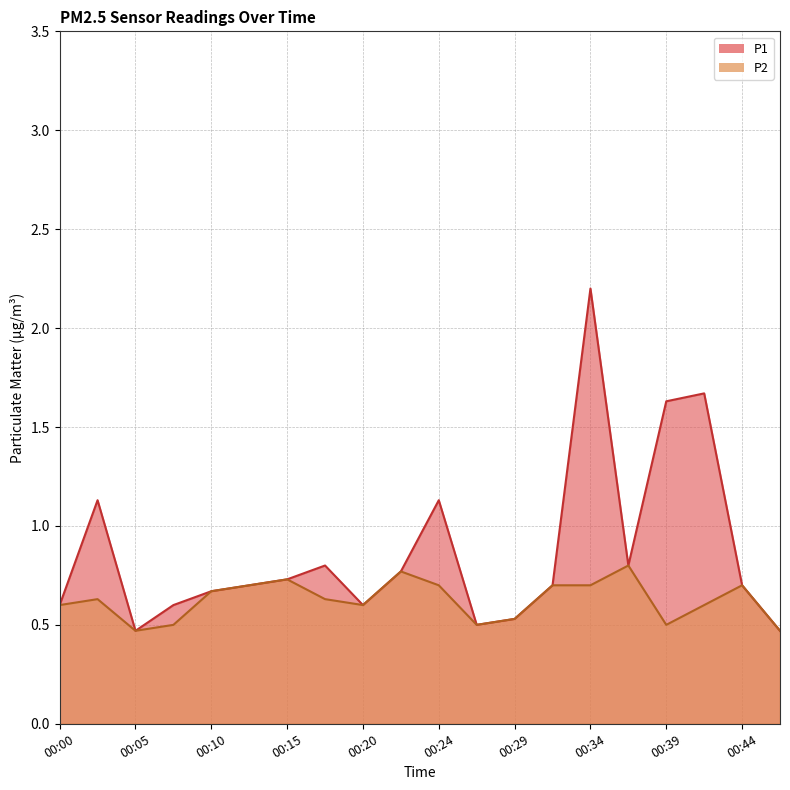

Reading left to right, what are all the values shown in this chart?

P1: 00:00=0.6	00:02=1.1	00:05=0.5	00:07=0.6	00:10=0.7	00:12=0.7	00:15=0.7	00:17=0.8	00:20=0.6	00:22=0.8	00:24=1.1	00:27=0.5	00:29=0.5	00:32=0.7	00:34=2.2	00:37=0.8	00:39=1.6	00:42=1.7	00:44=0.7	00:47=0.5
P2: 00:00=0.6	00:02=0.6	00:05=0.5	00:07=0.5	00:10=0.7	00:12=0.7	00:15=0.7	00:17=0.6	00:20=0.6	00:22=0.8	00:24=0.7	00:27=0.5	00:29=0.5	00:32=0.7	00:34=0.7	00:37=0.8	00:39=0.5	00:42=0.6	00:44=0.7	00:47=0.5